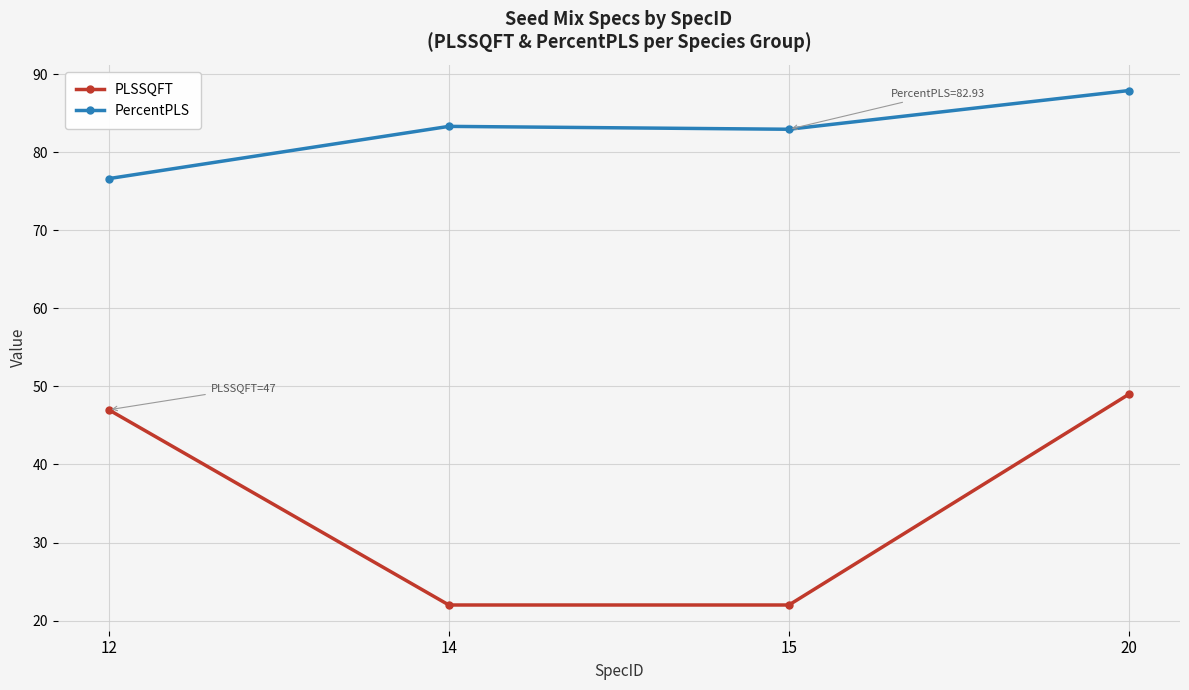

True or false: PLSSQFT and PercentPLS cross at least once.

False